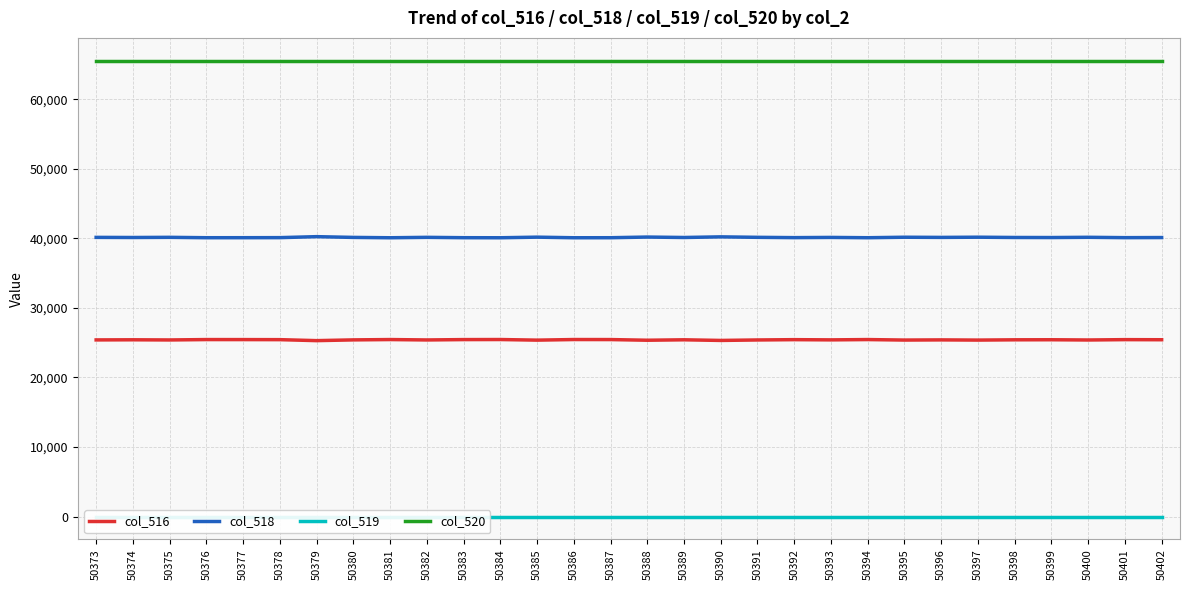

Rank the categories by col_516 value from highest to lowest.

50384, 50386, 50381, 50394, 50376, 50387, 50377, 50383, 50401, 50378, 50392, 50402, 50399, 50374, 50389, 50398, 50393, 50380, 50396, 50373, 50382, 50375, 50391, 50400, 50395, 50397, 50385, 50388, 50390, 50379